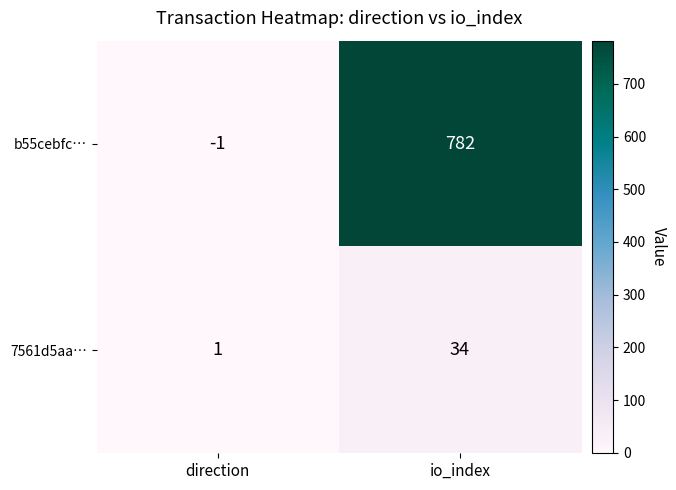

Which series has the widest spread of values?

b55cebfc…